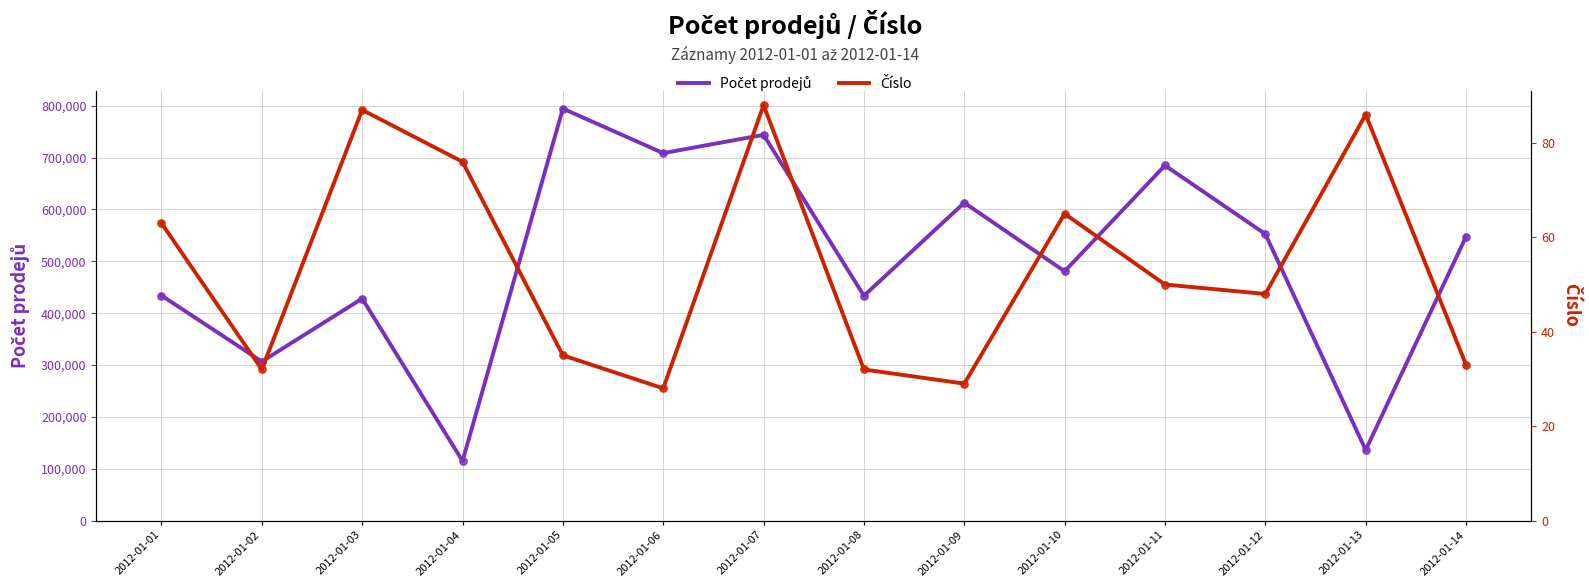

Which series has the largest total across all categories?

Počet prodejů